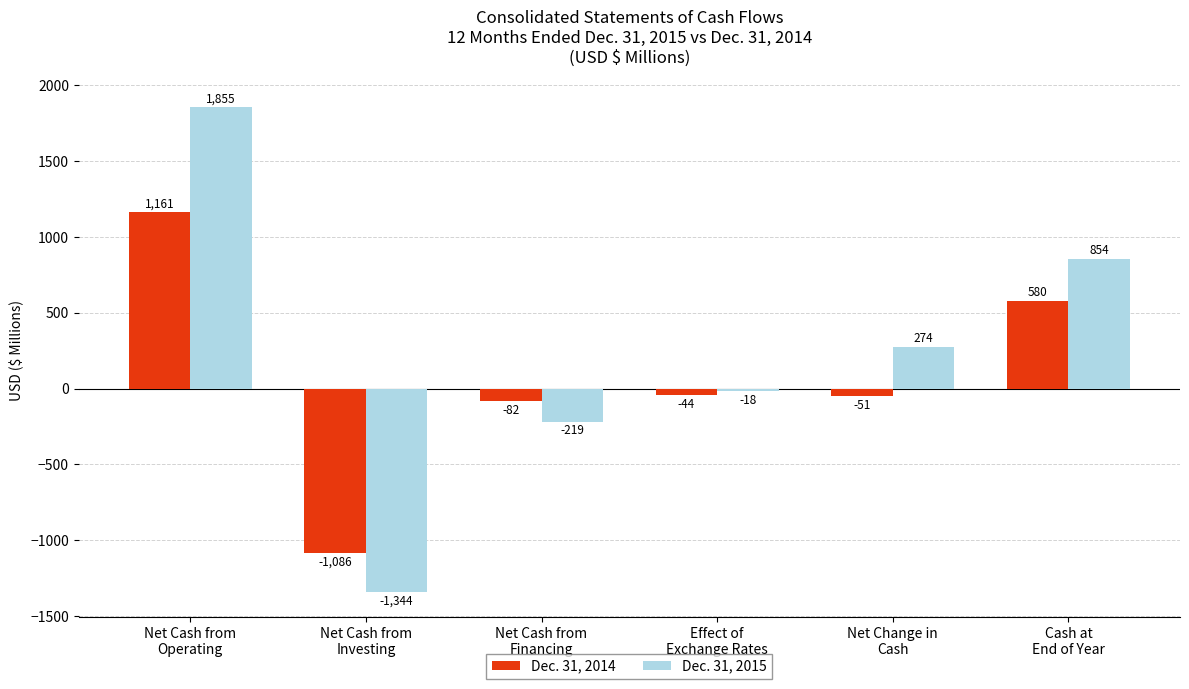

Which series has the largest range (max minus min)?

Dec. 31, 2015